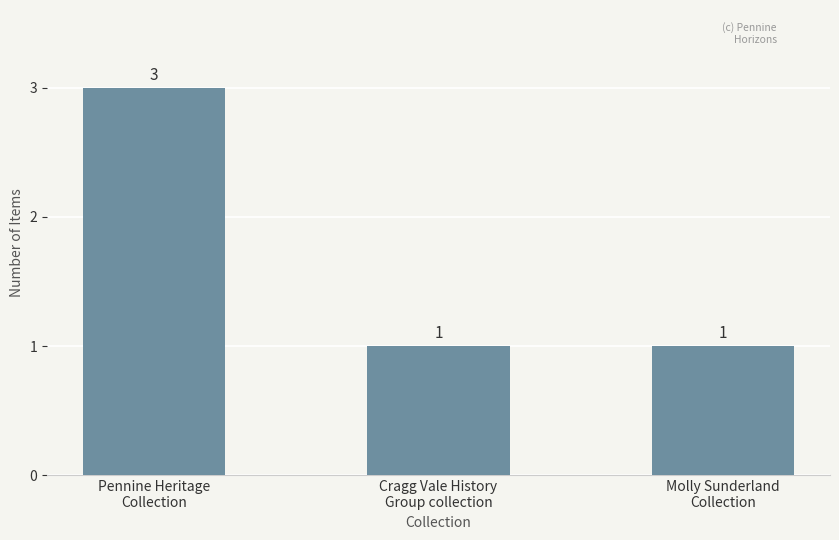

Count the values in the range 1 to 3.

3